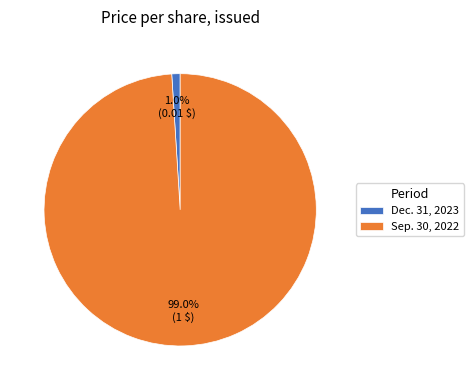

To the nearest percent, what portion does Sep. 30, 2022 represent?

99%